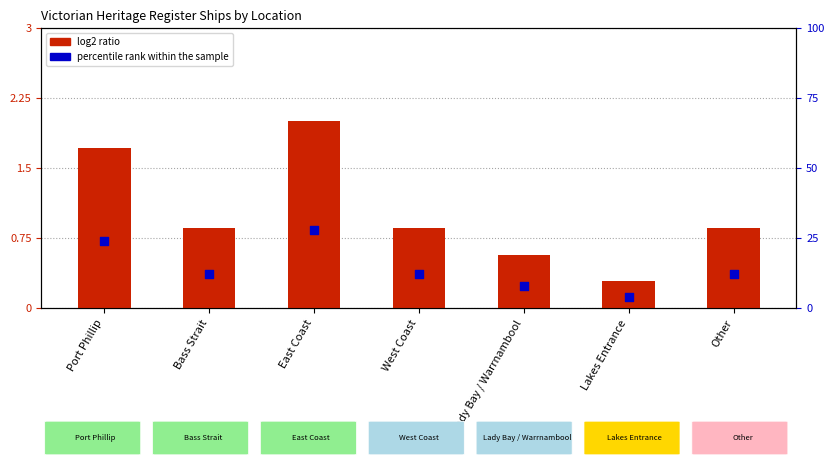

What are all the series names shown in the legend?

log2 ratio, percentile rank within the sample